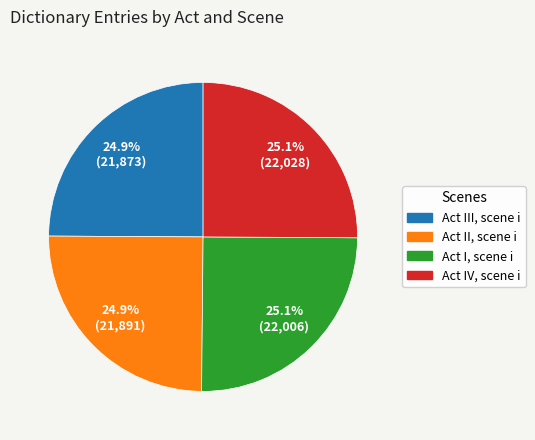

Is Act III, scene i the majority of the pie?

No